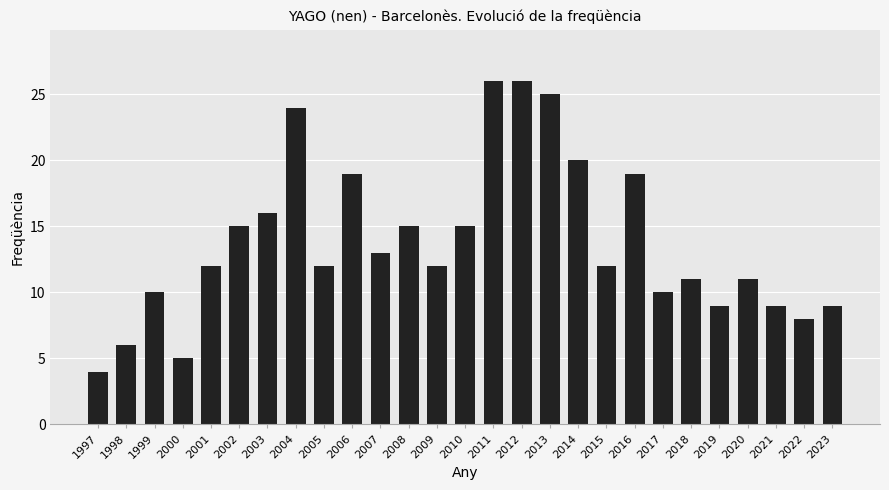

What is the average value?

14